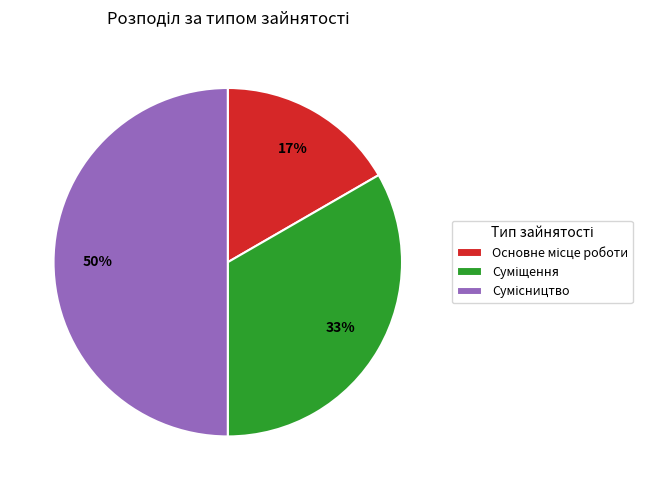

To the nearest percent, what is the difference between the largest and smallest slice percentages?

33%